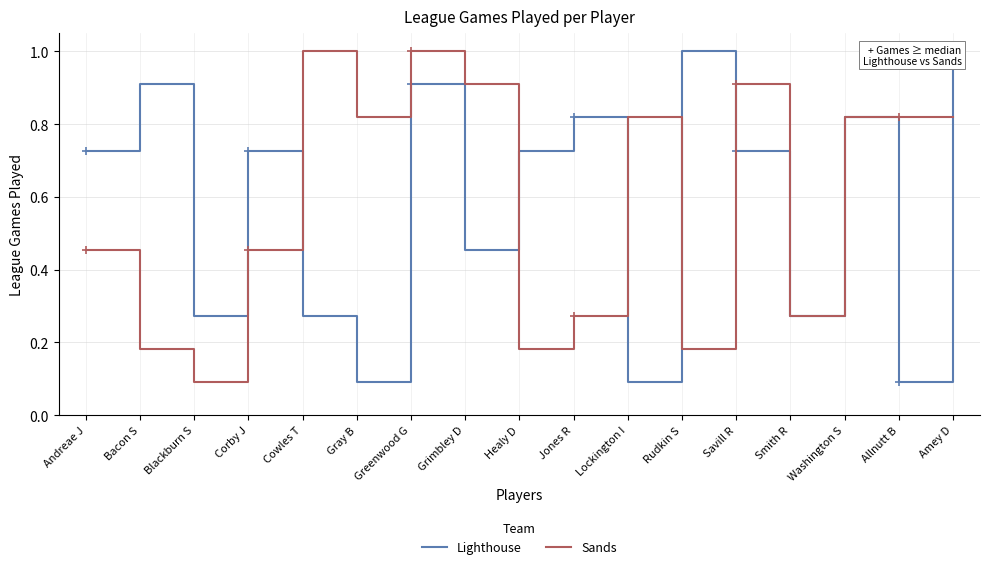

At which category does the chart reach its peak across all series?

Rudkin S